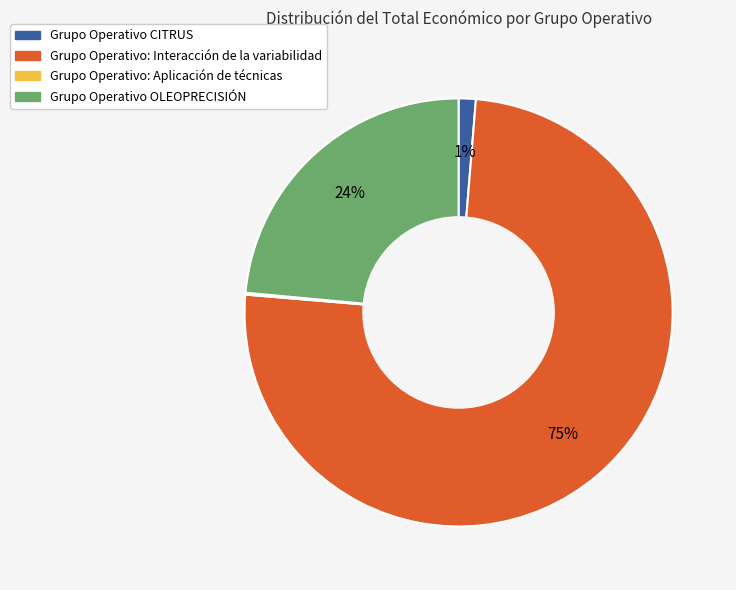

Does Grupo Operativo: Interacción de la variabilidad represent more than half of the total?

Yes